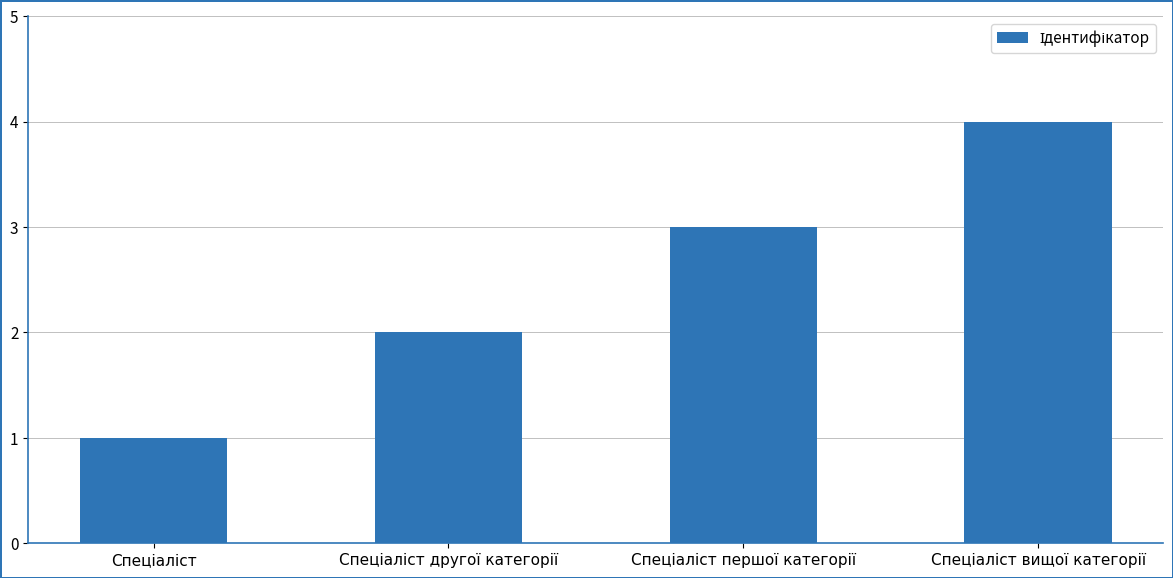

What is the sum of all values?

10